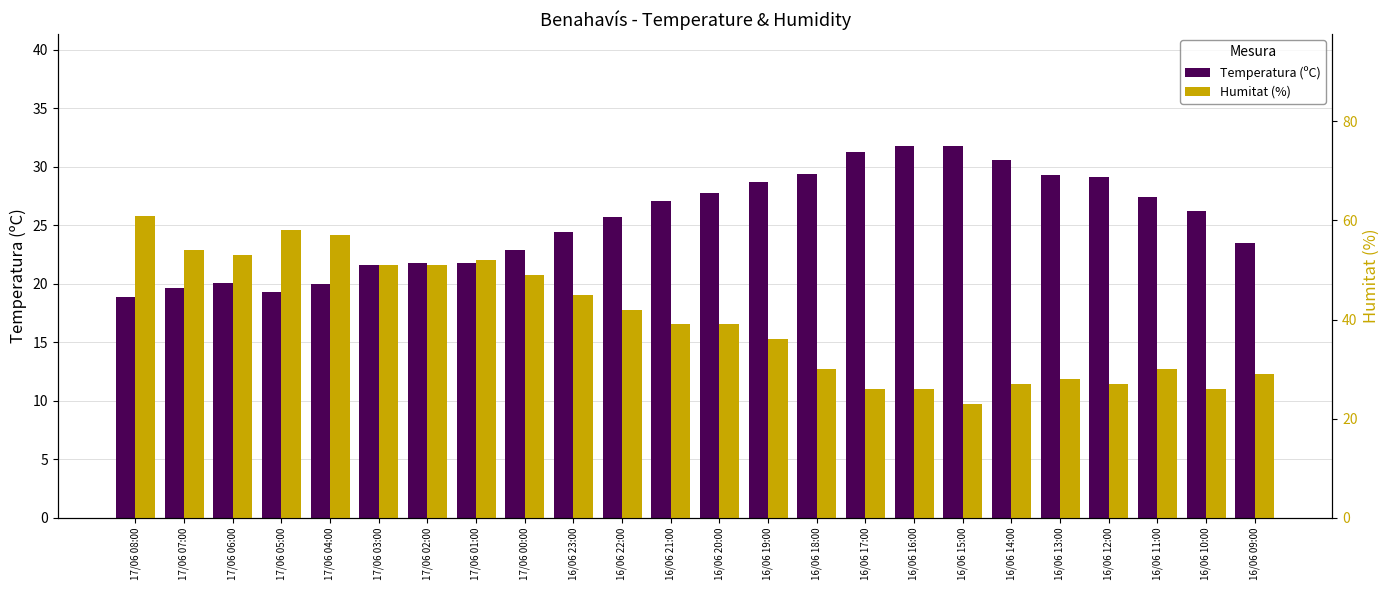

Reading left to right, extract all data points from this chart.

Temperatura (ºC): 18.9	19.6	20.1	19.3	20.0	21.6	21.8	21.8	22.9	24.4	25.7	27.1	27.8	28.7	29.4	31.3	31.8	31.8	30.6	29.3	29.1	27.4	26.2	23.5
Humitat (%): 61.0	54.0	53.0	58.0	57.0	51.0	51.0	52.0	49.0	45.0	42.0	39.0	39.0	36.0	30.0	26.0	26.0	23.0	27.0	28.0	27.0	30.0	26.0	29.0